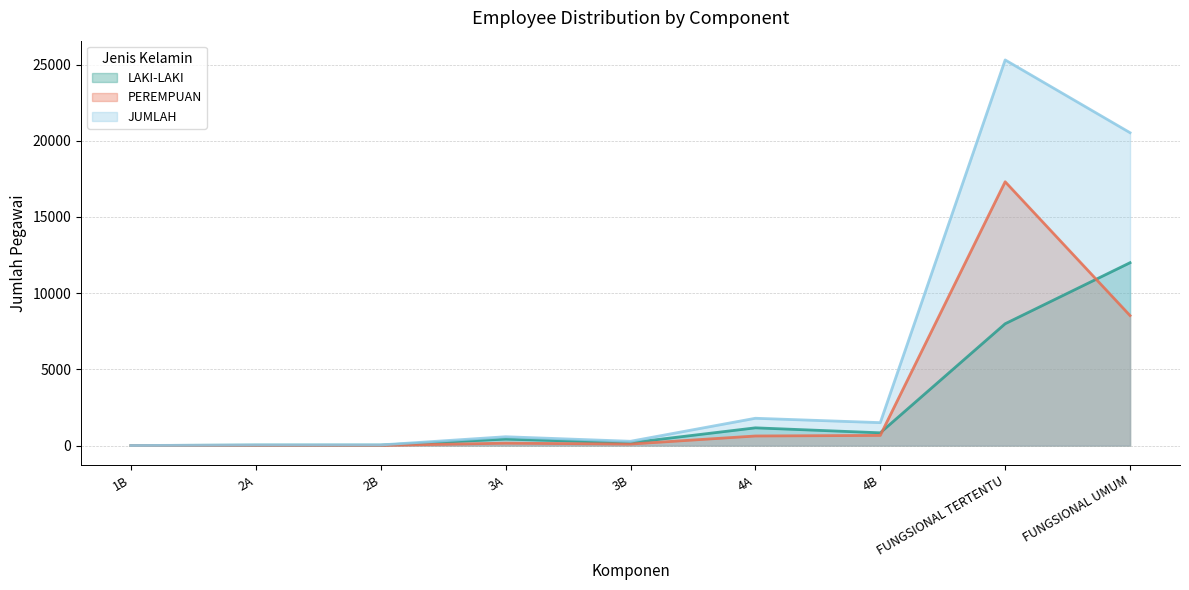

Count the number of data series in this chart.

3